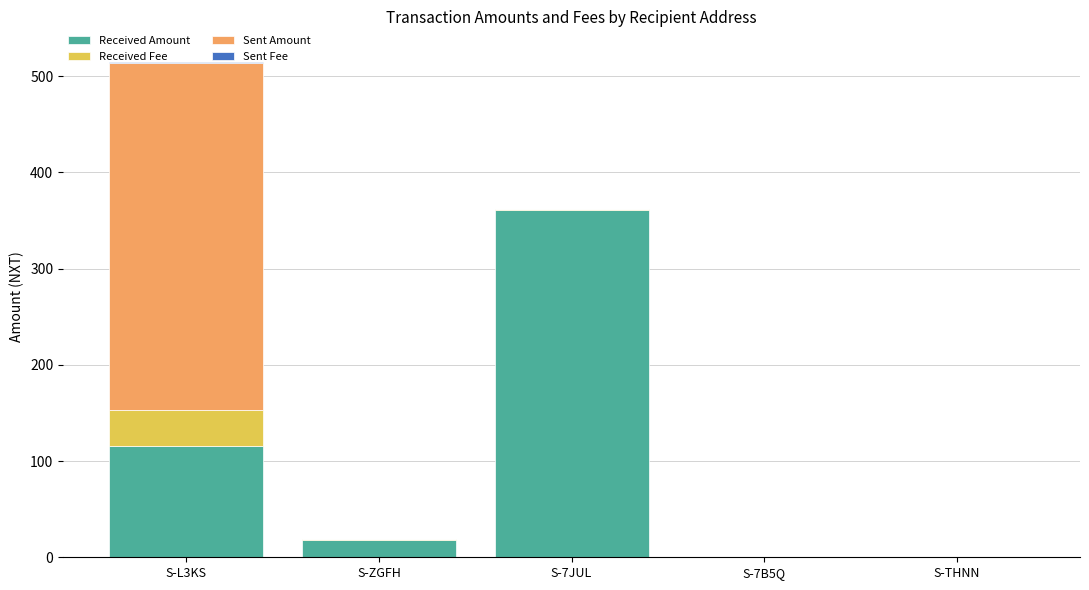

Are the bars horizontal?

No